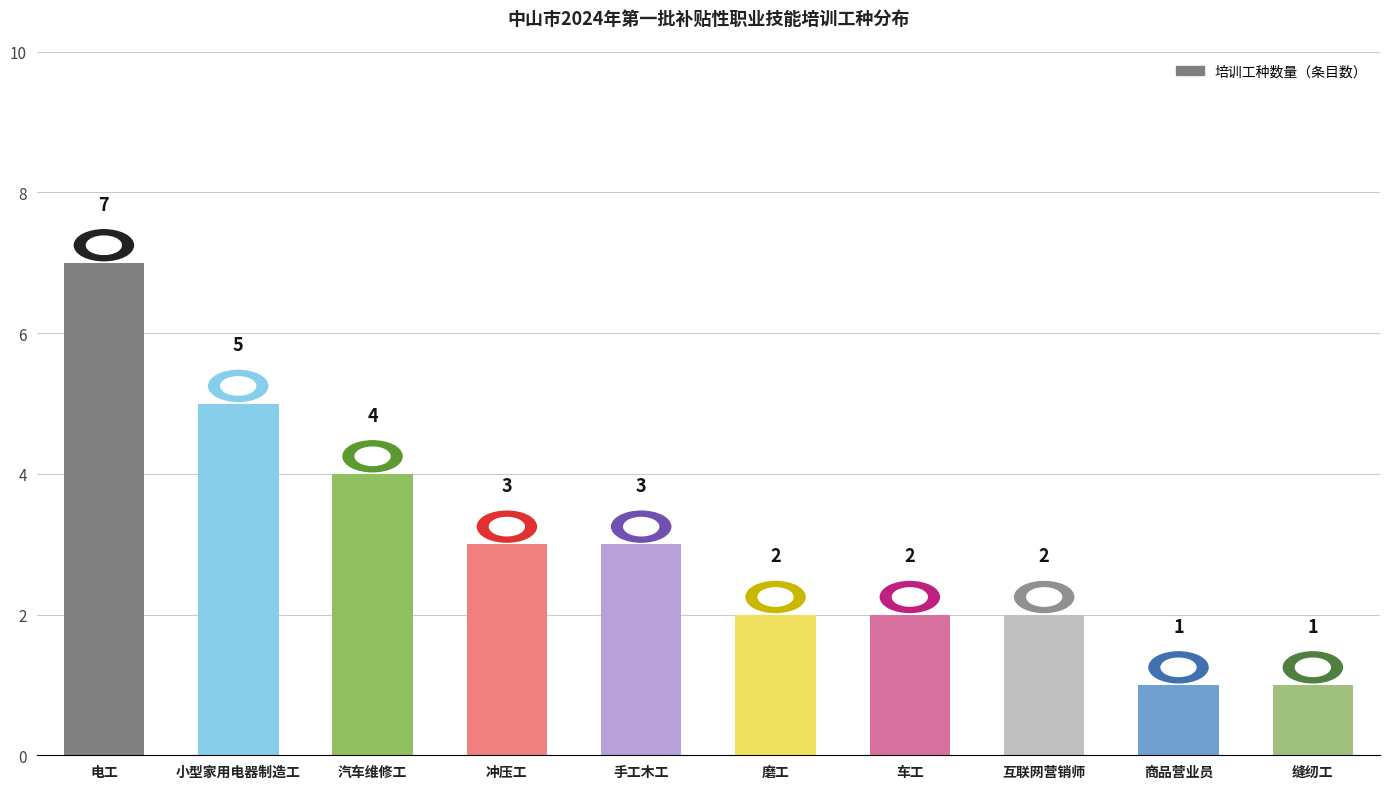

What is the sum of all values?

30